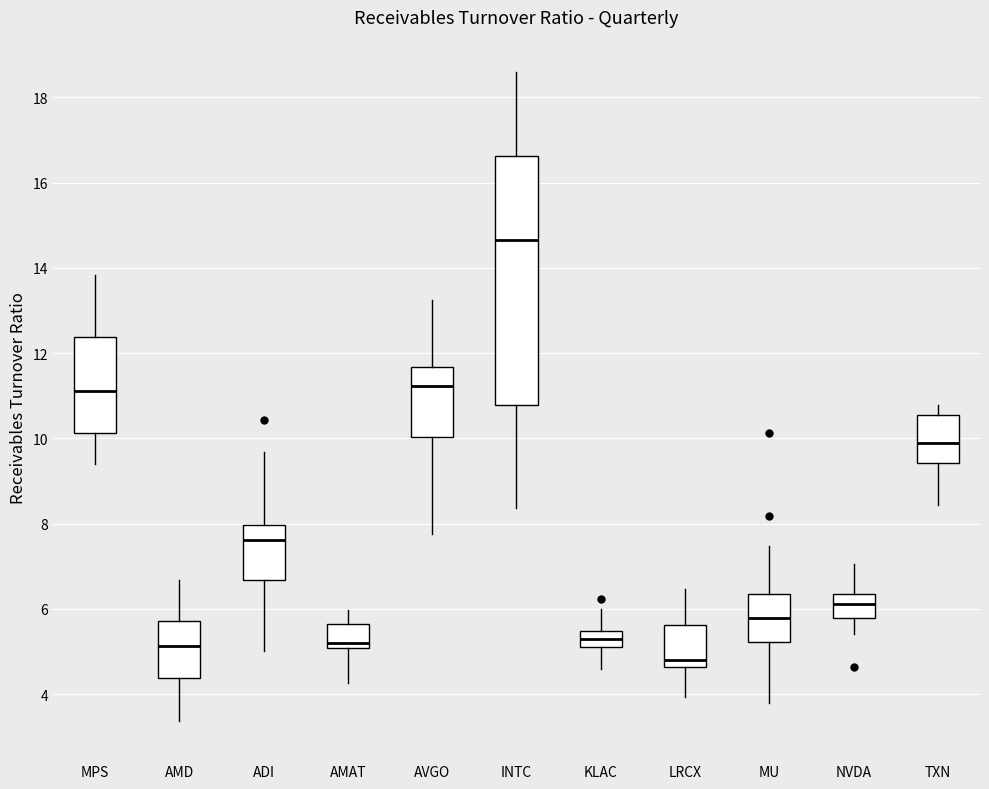

Reading left to right, transcribe this box plot: for each box, give where its median line is, the range the box spans, and where its two whiskers end, as read against the y-axis. The values are not printed on the chart, so give them approximately, as read against the axis.

MPS: median 11.2, box 10.2 to 12.4, whiskers 9.4 to 13.8
AMD: median 5.2, box 4.4 to 5.8, whiskers 3.4 to 6.6
ADI: median 7.6, box 6.6 to 8.0, whiskers 5.0 to 9.6
AMAT: median 5.2, box 5.0 to 5.6, whiskers 4.2 to 6.0
AVGO: median 11.2, box 10.0 to 11.6, whiskers 7.8 to 13.2
INTC: median 14.6, box 10.8 to 16.6, whiskers 8.4 to 18.6
KLAC: median 5.4 (inside the box), box 5.2 to 5.4, whiskers 4.6 to 6.0
LRCX: median 4.8, box 4.6 to 5.6, whiskers 4.0 to 6.4
MU: median 5.8, box 5.2 to 6.4, whiskers 3.8 to 7.4
NVDA: median 6.2, box 5.8 to 6.4, whiskers 5.4 to 7.0
TXN: median 10.0, box 9.4 to 10.6, whiskers 8.4 to 10.8